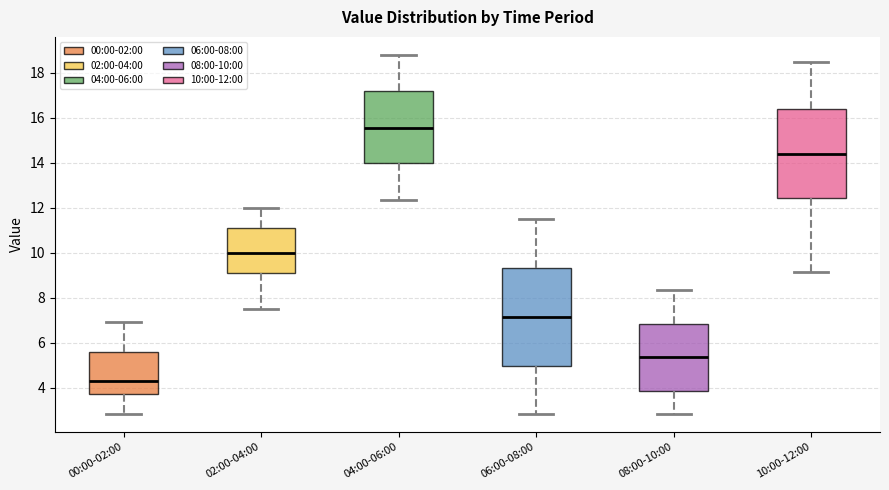

Where is the lower edge of the box for 06:00-08:00 on the y-axis? The values are not printed on the chart, so give them approximately, as read against the axis.

5.0